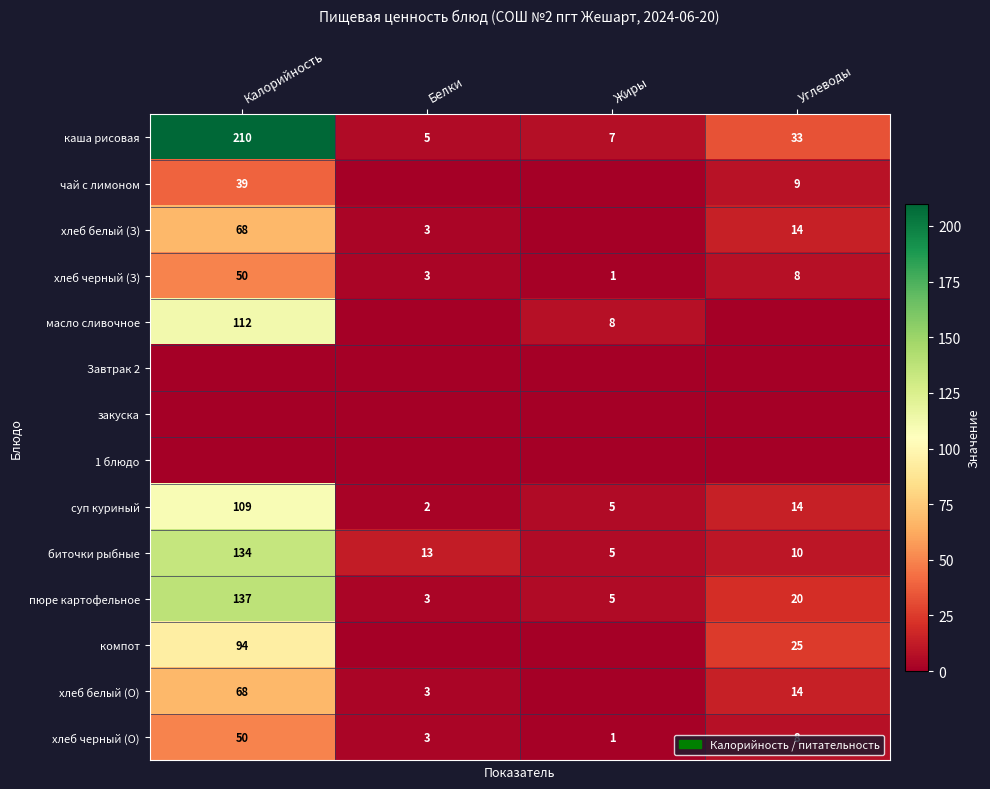

What is the difference between the суп куриный values at Жиры and Белки?

3